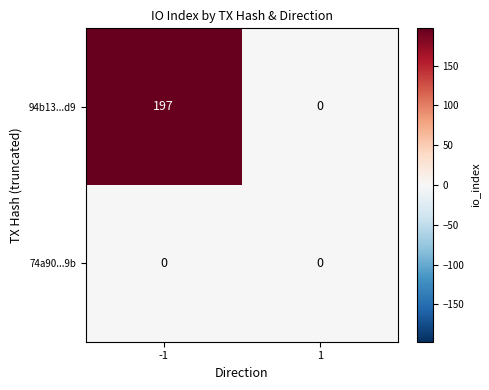

Reading left to right, list all the values displayed in this chart.

94b13...d9: -1=197	1=0
74a90...9b: -1=0	1=0